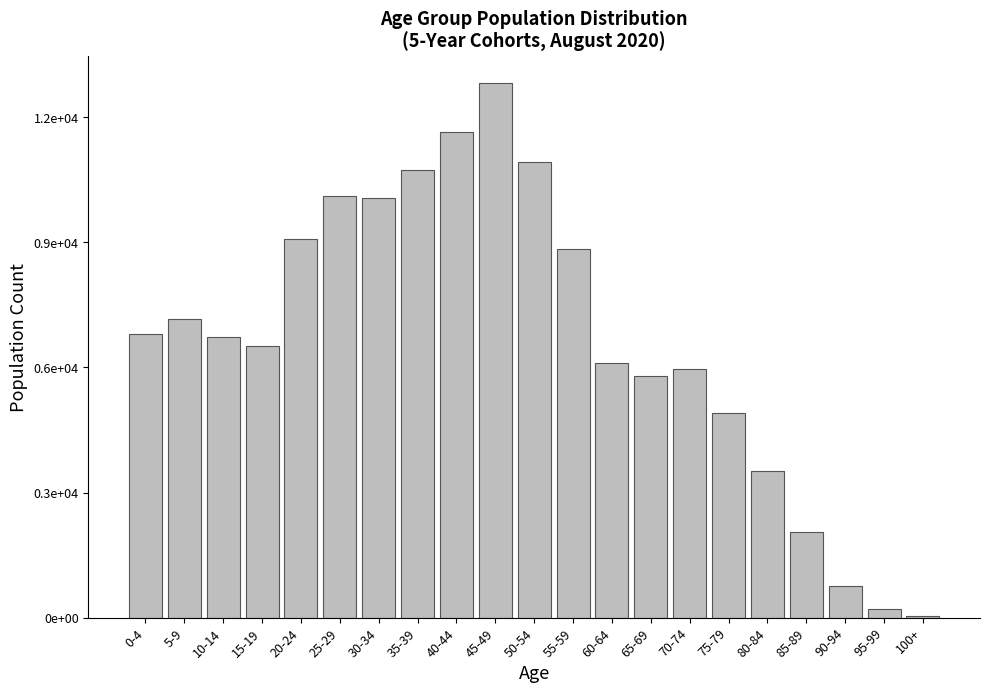

Are the bars horizontal?

No